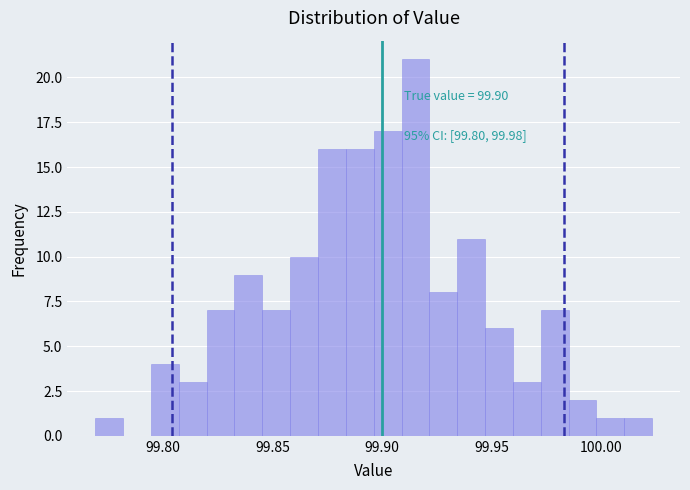

Read against the x-axis, roughly where is the centre of the tallest bar?

99.915